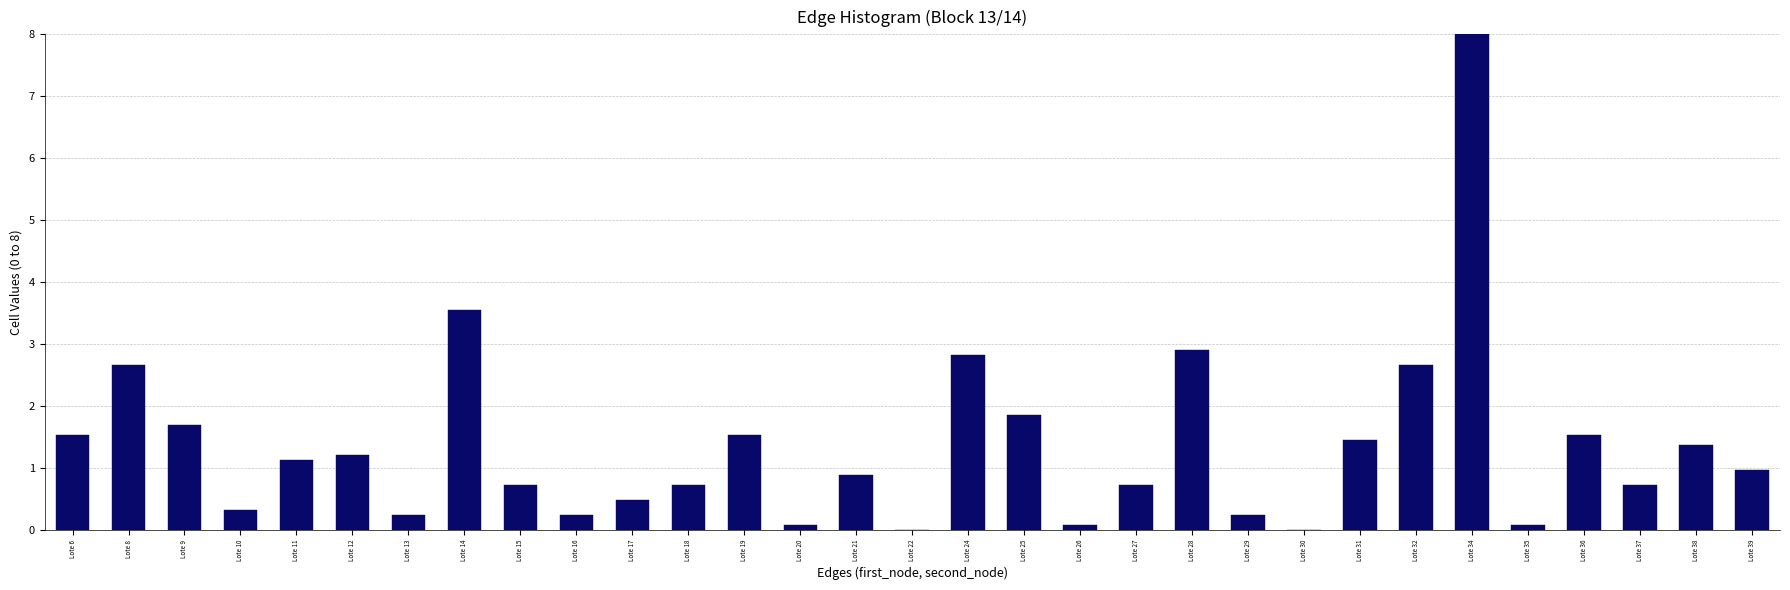

The value at Lote 21 is 0.9. True or false?

True